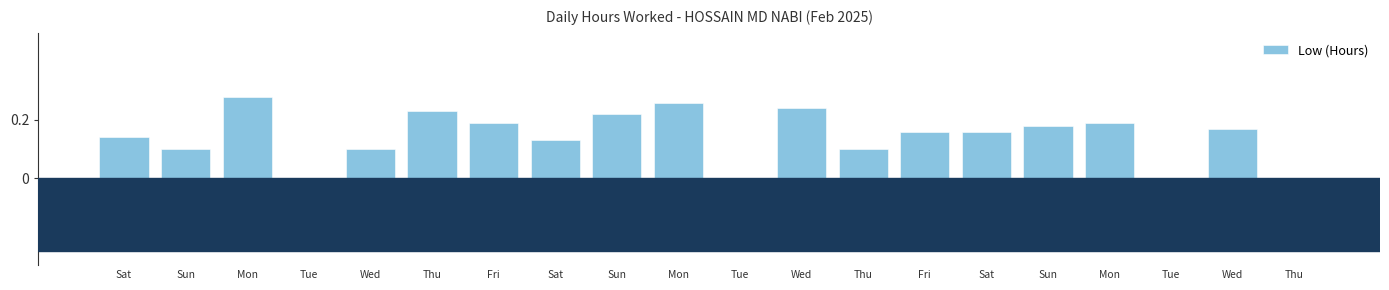

How many values exceed 0?

16